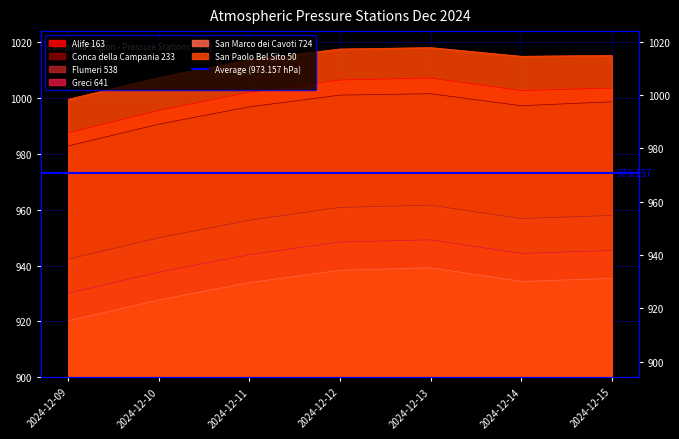

True or false: San Paolo Bel Sito 50 and Greci 641 intersect in this chart.

False